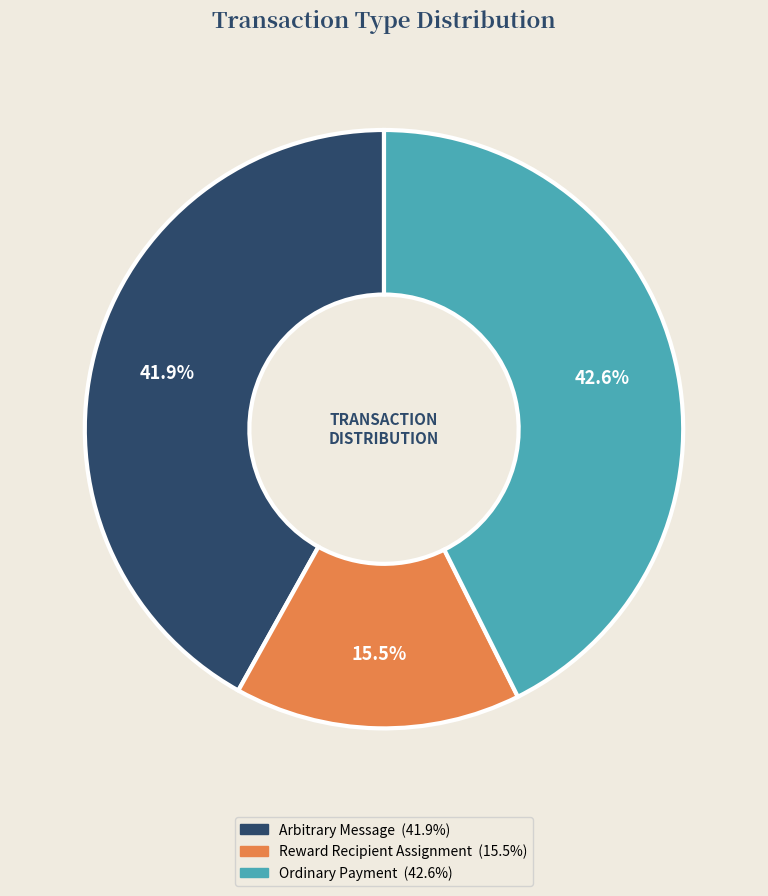

How many slices are in this pie chart?

3